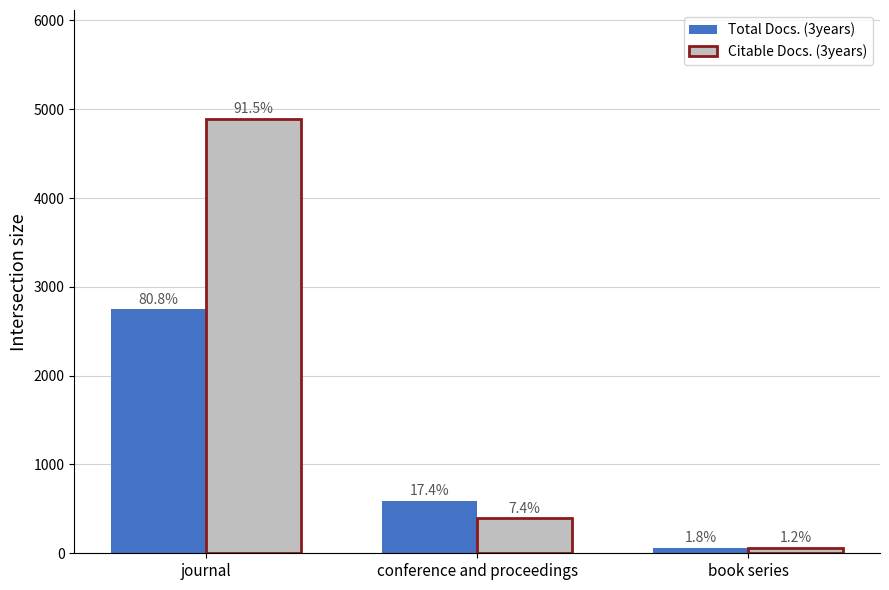

True or false: Total Docs. (3years) has a value of 142 at conference and proceedings.

False